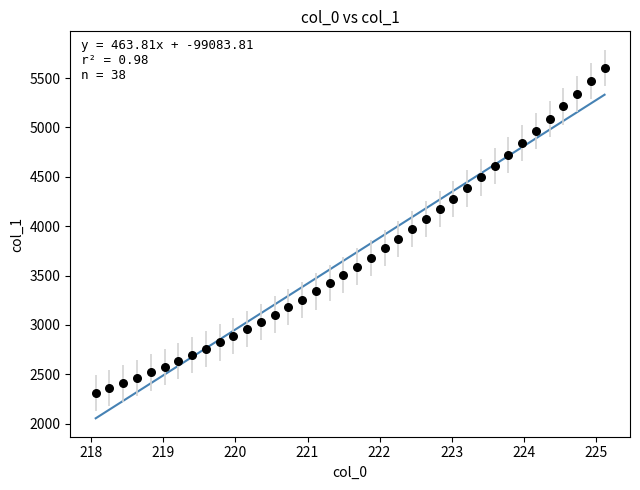

What is the range of Y values (max minus min)?

3294.8